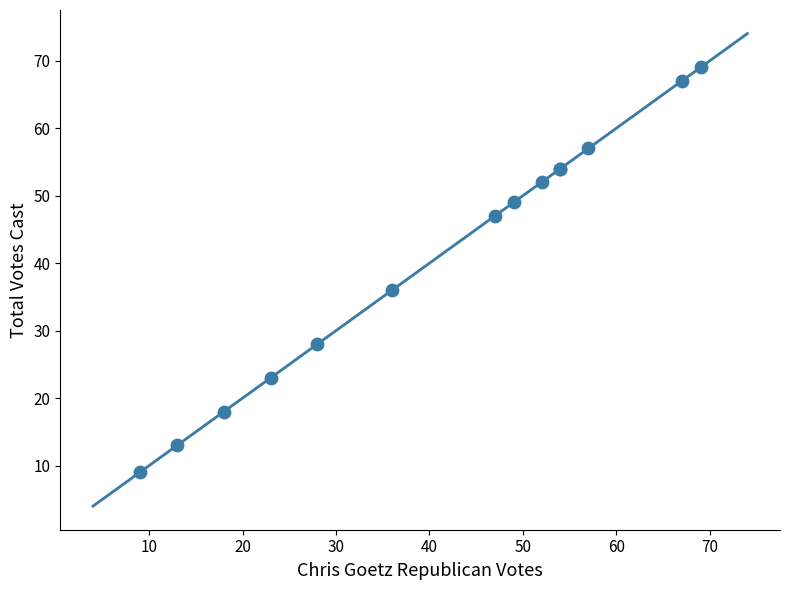

What Y value in the scatter plot is closest to 39?

36